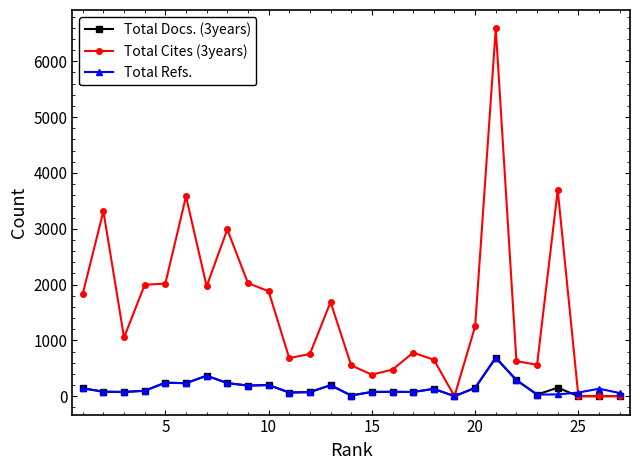

Which series has the largest total across all categories?

Total Cites (3years)